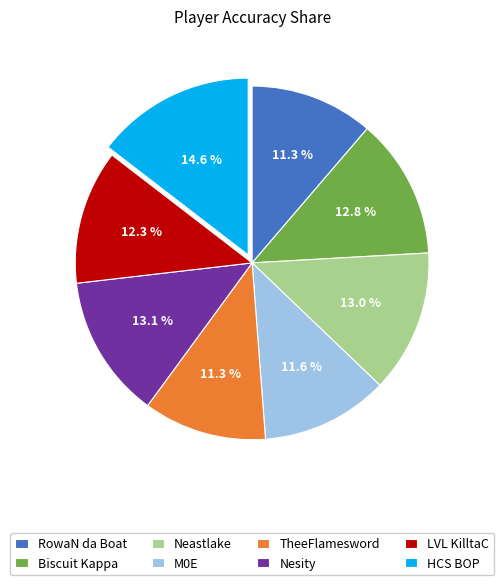

Does Biscuit Kappa account for over 50% of the chart?

No